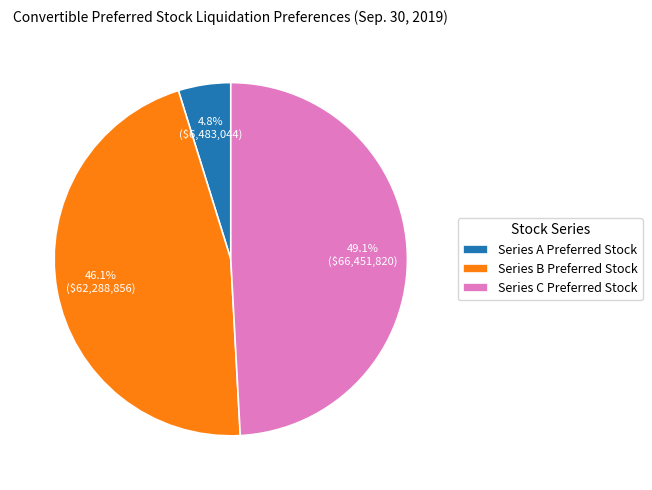

Combined, what portion of the pie is Series B Preferred Stock and Series C Preferred Stock?

95.2%